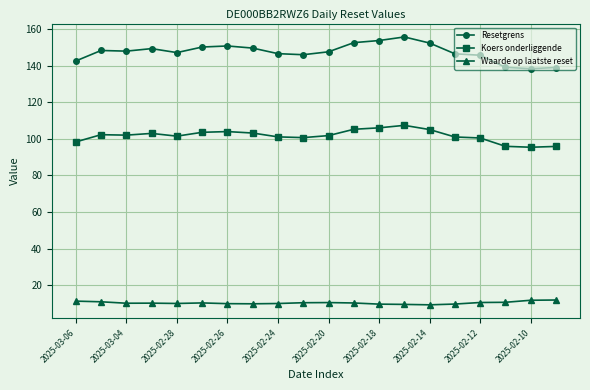

What is the highest value of the Resetgrens series?

155.7